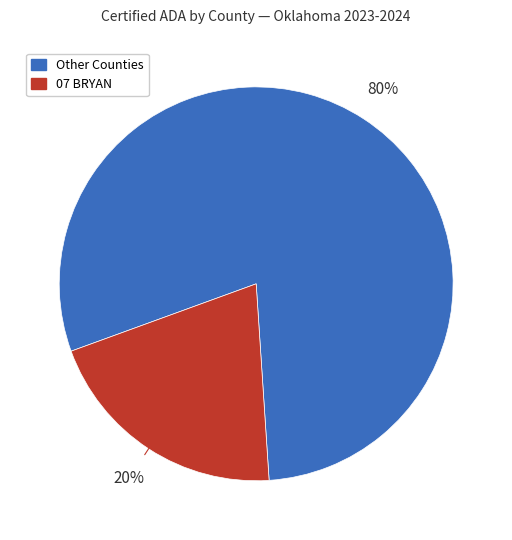

Is there any slice that represents more than half of the pie?

Yes